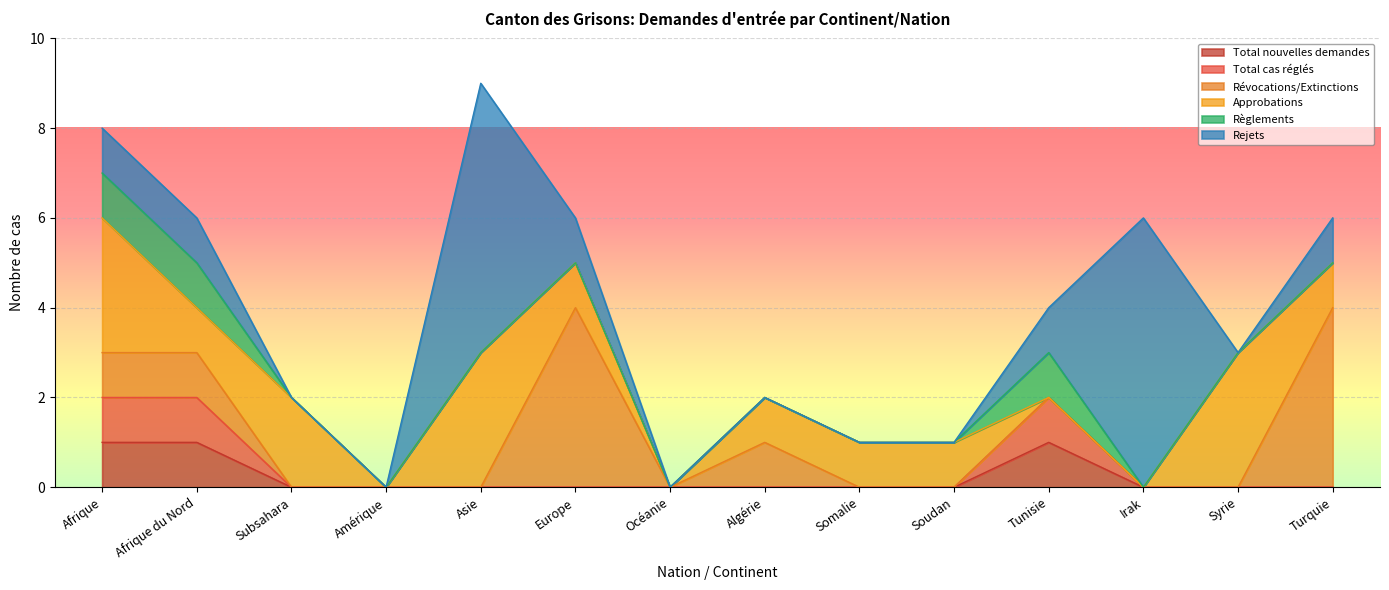

True or false: Total nouvelles demandes and Rejets intersect in this chart.

False